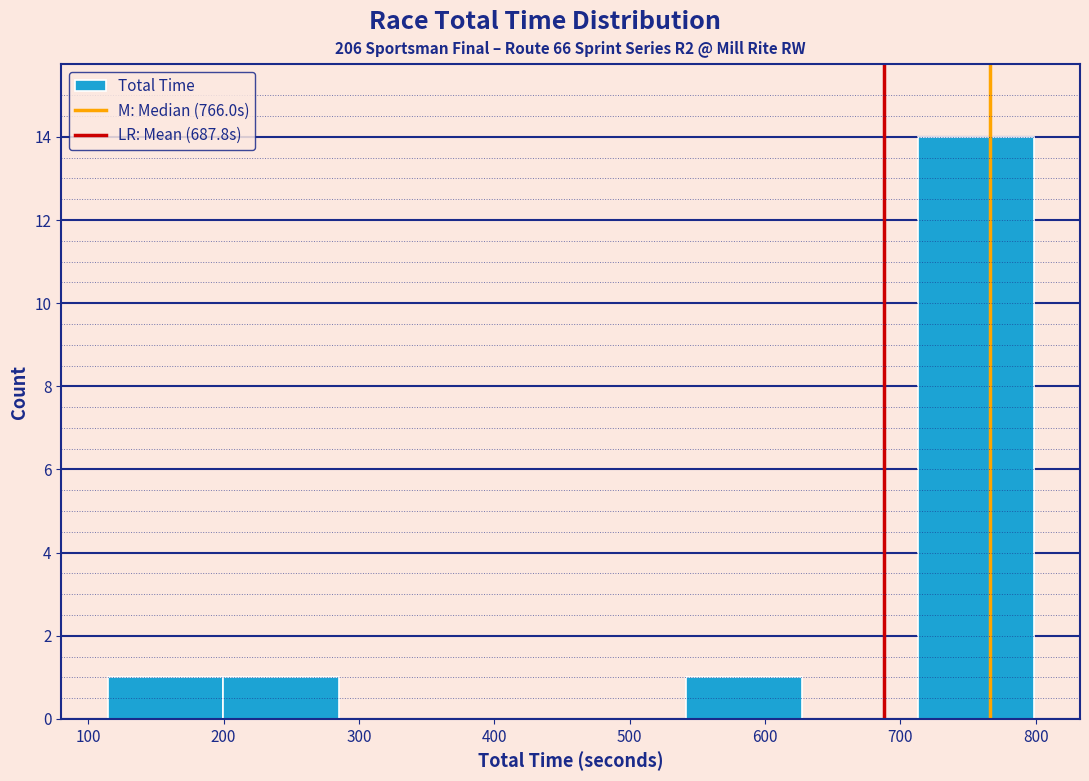

What is the height of the bar covering 200 to 290 on the x-axis? Neither the bar edges nor the heights are printed on the chart, so give them approximately, as read against the axes.

1